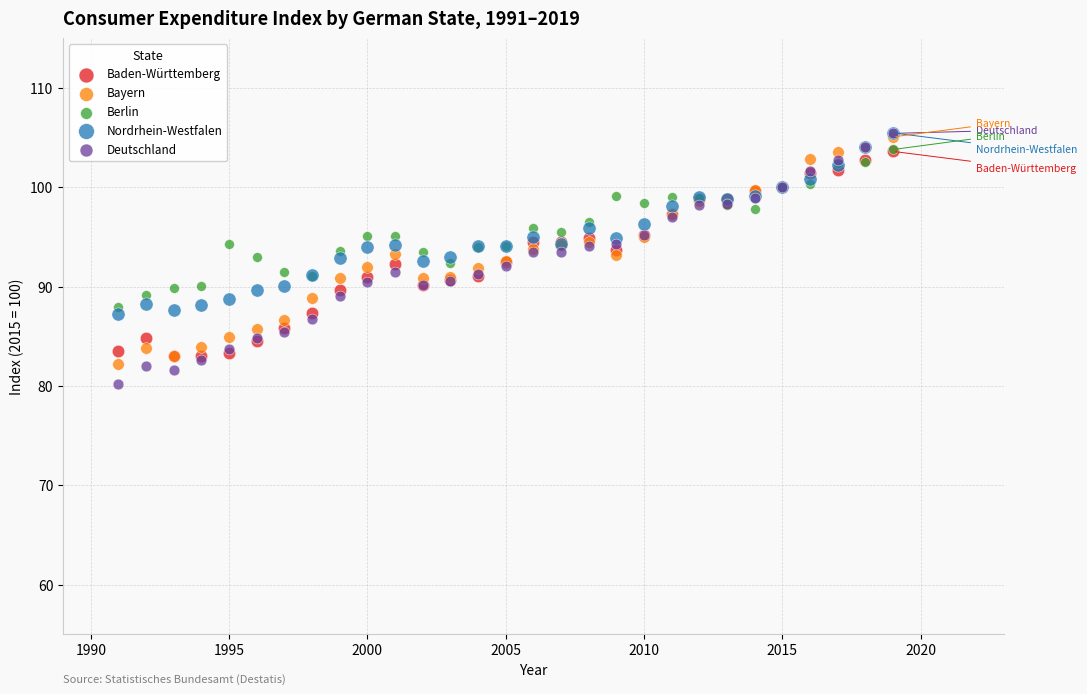

Which series contains the lowest Y value?

Deutschland